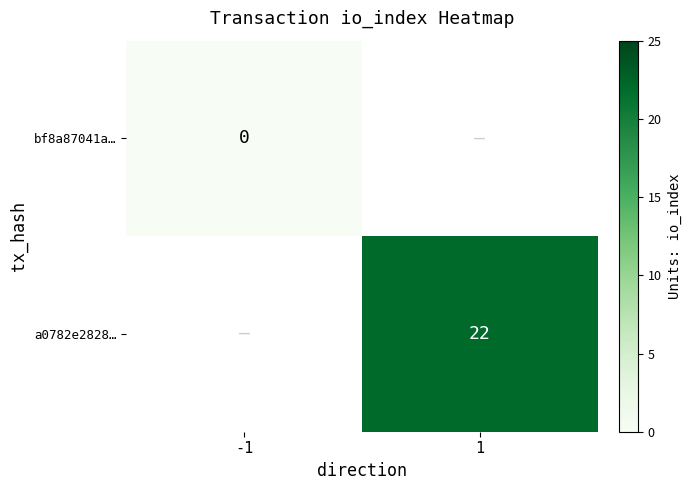

Is it true that a0782e2828… equals 39 at 1?

False